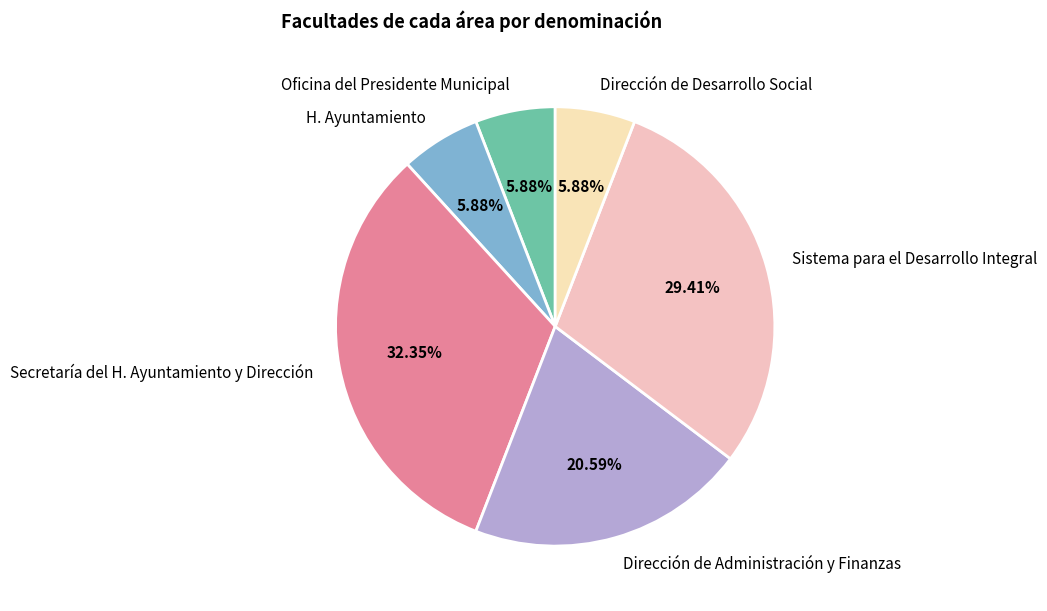

To the nearest percent, what is the difference between the largest and smallest slice percentages?

26%